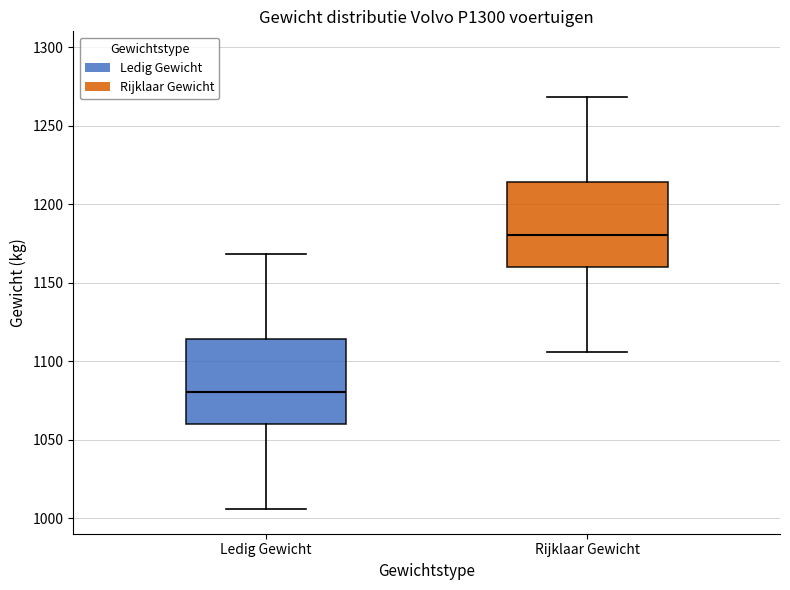

Which box's median line is the lowest?

Ledig Gewicht